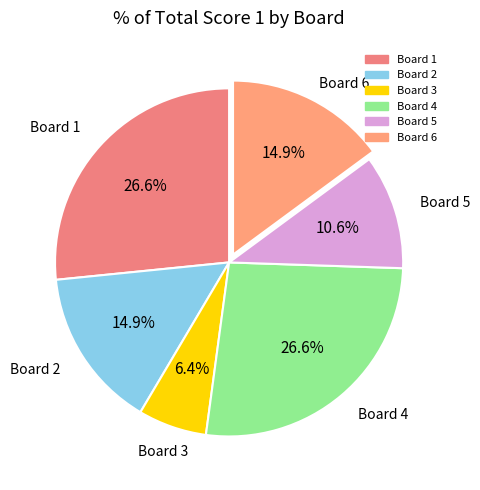

To the nearest percent, what is the difference between the largest and smallest slice percentages?

20%